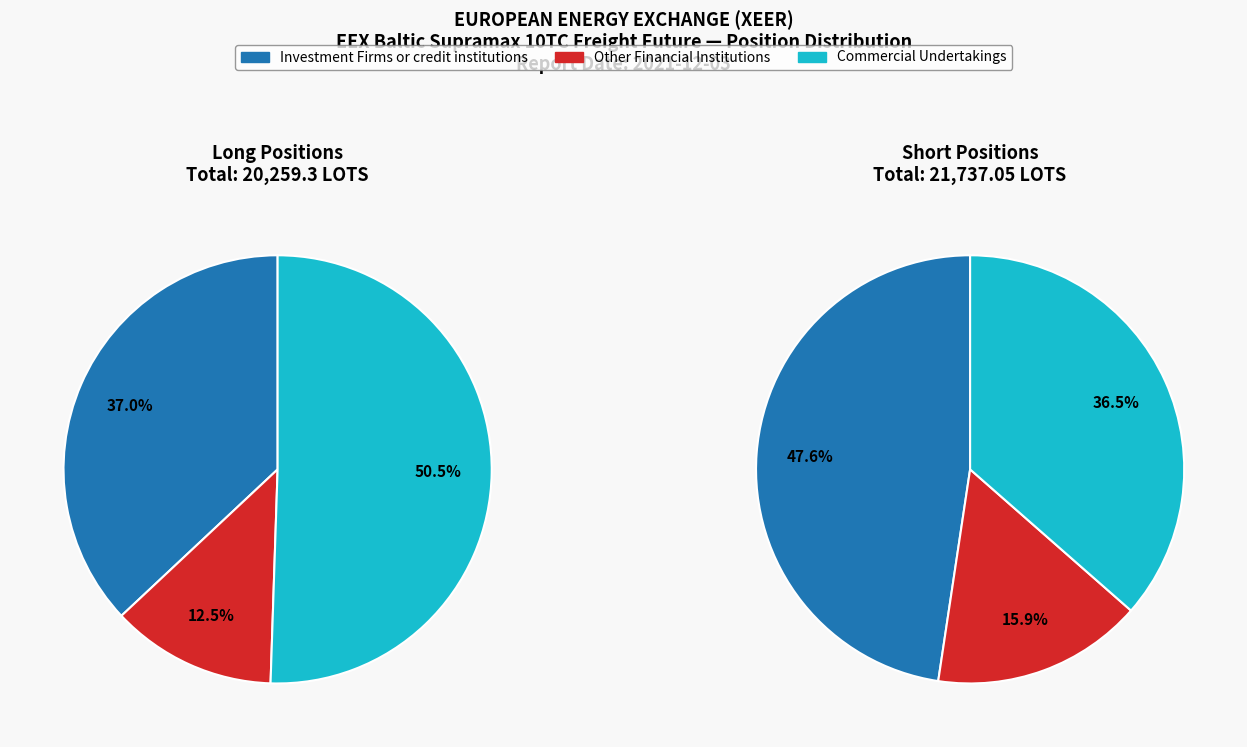

The Investment Funds slice represents 1% of the pie. True or false?

False